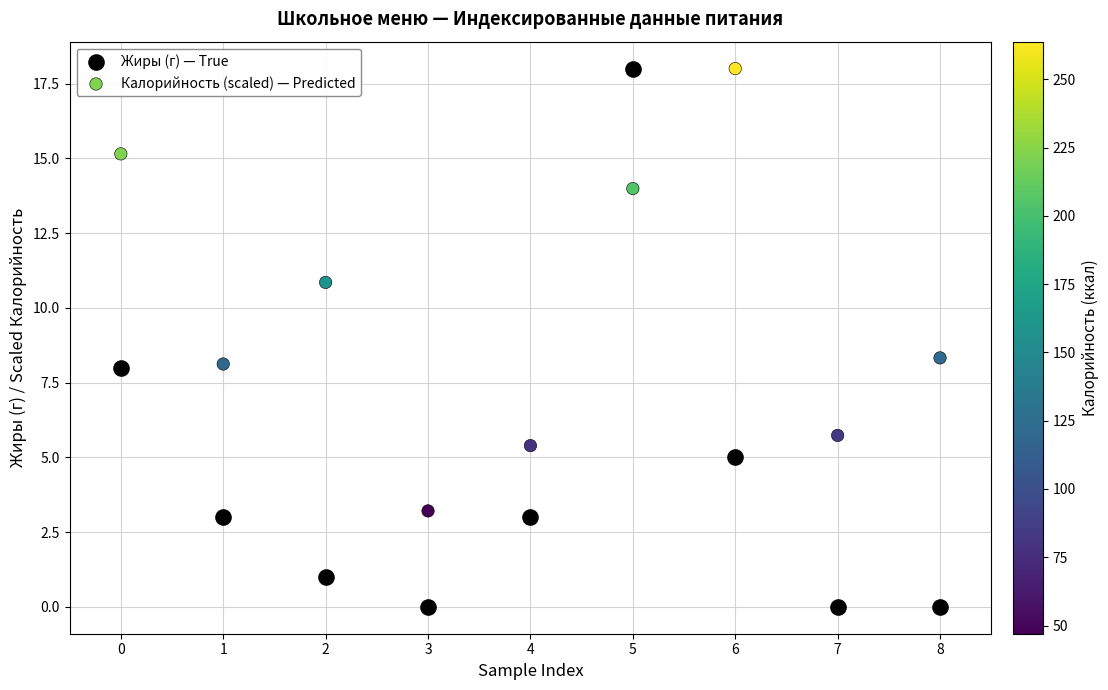

Which series reaches the minimum Y coordinate?

Жиры (г) — True